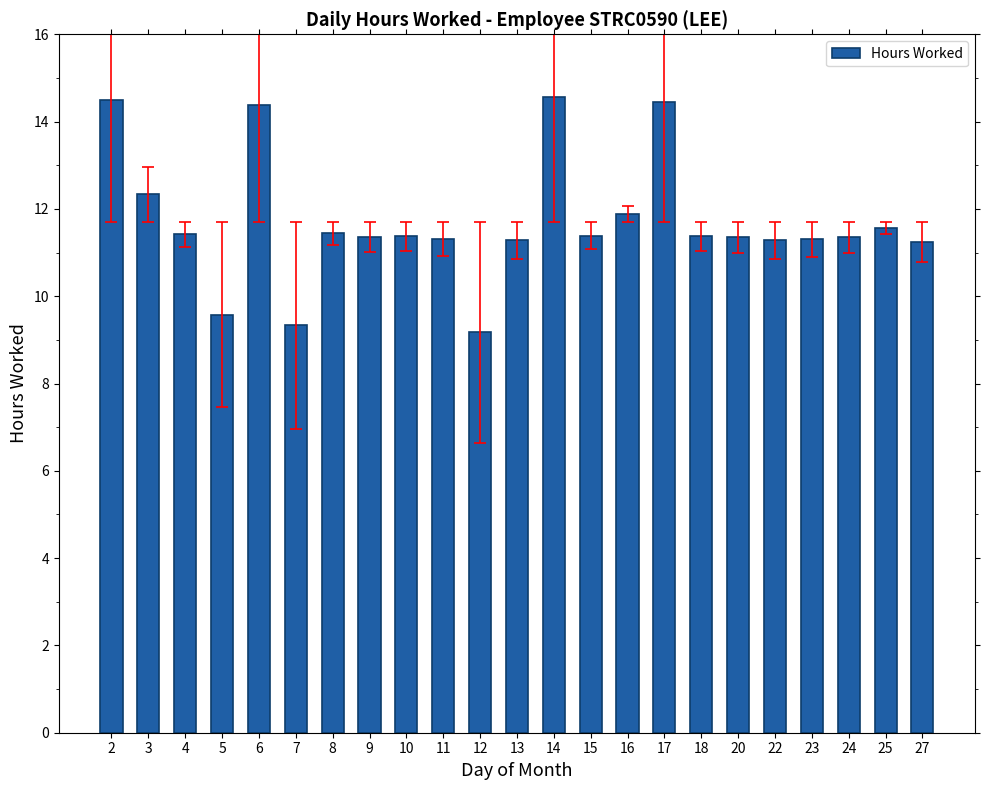

At which category does the chart reach its minimum across all series?

12